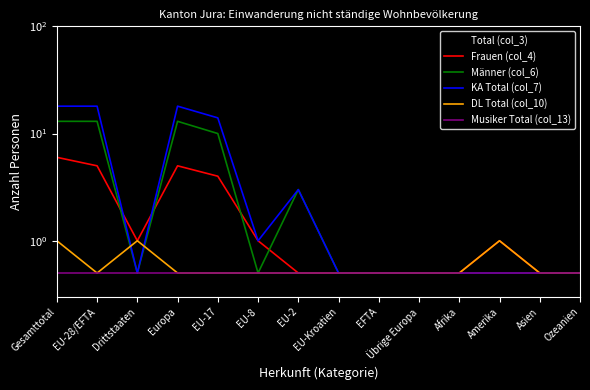

At which category is the sum across all series the highest?

Gesamttotal